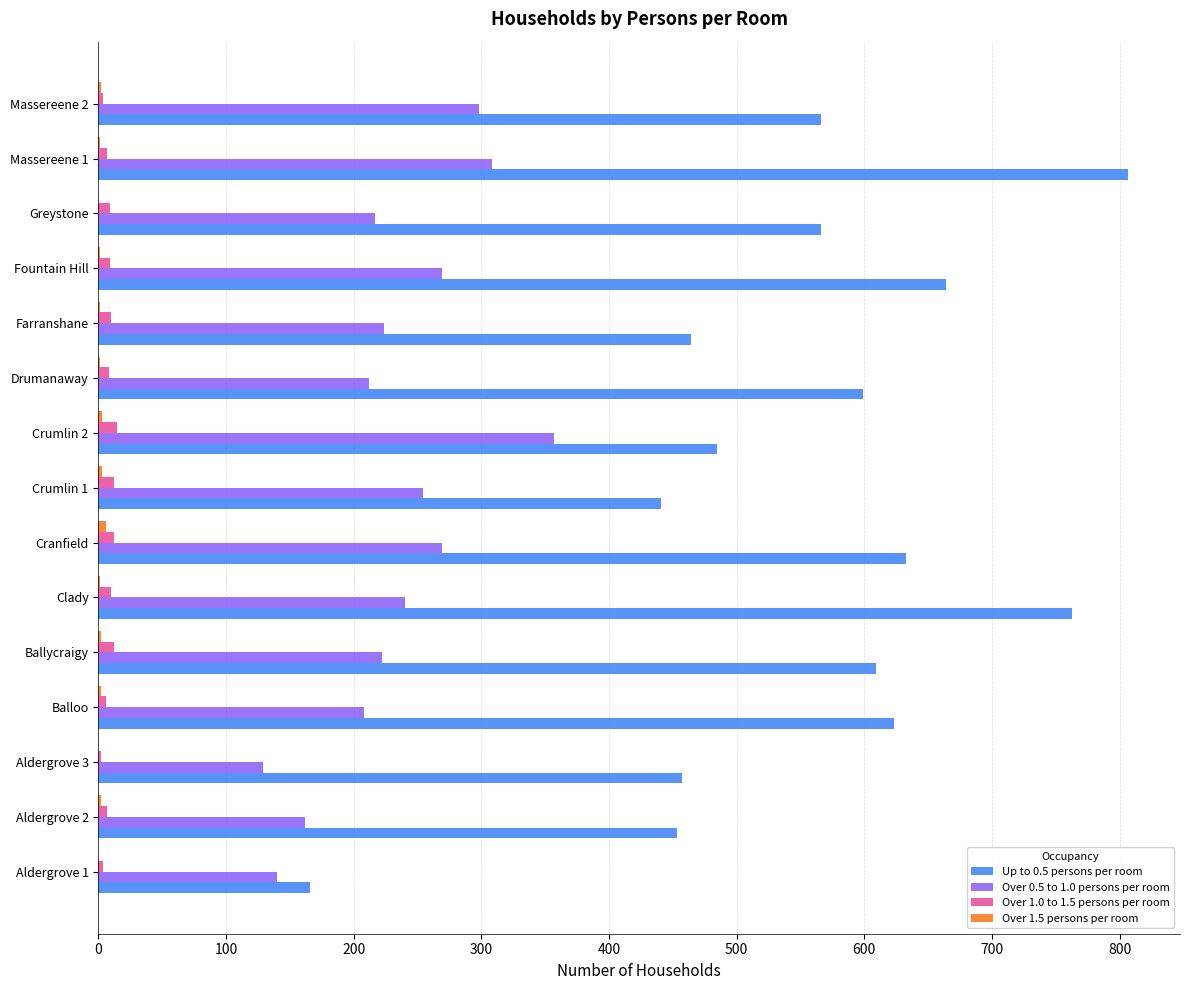

At which category is the sum across all series the highest?

Massereene 1